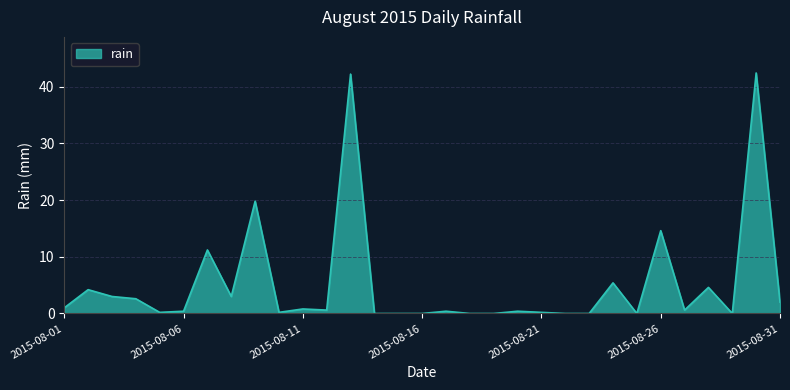

What is the maximum value shown in the chart?

42.4